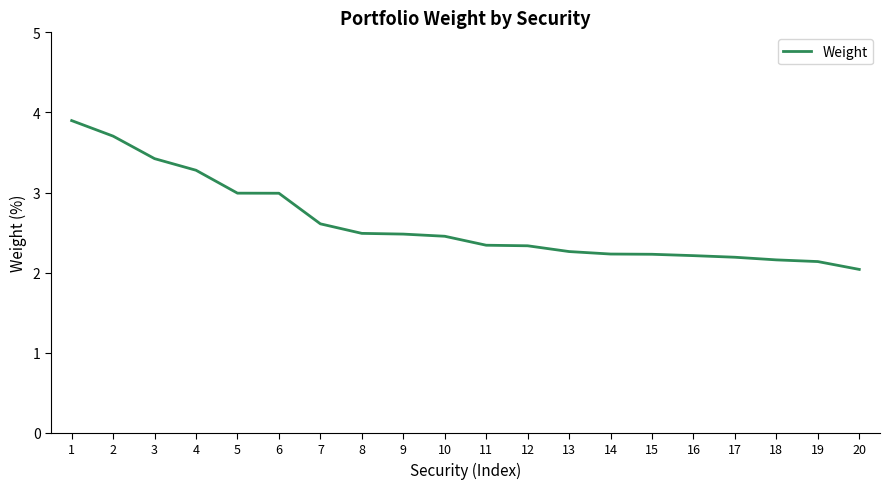

How many categories are shown in the chart?

20